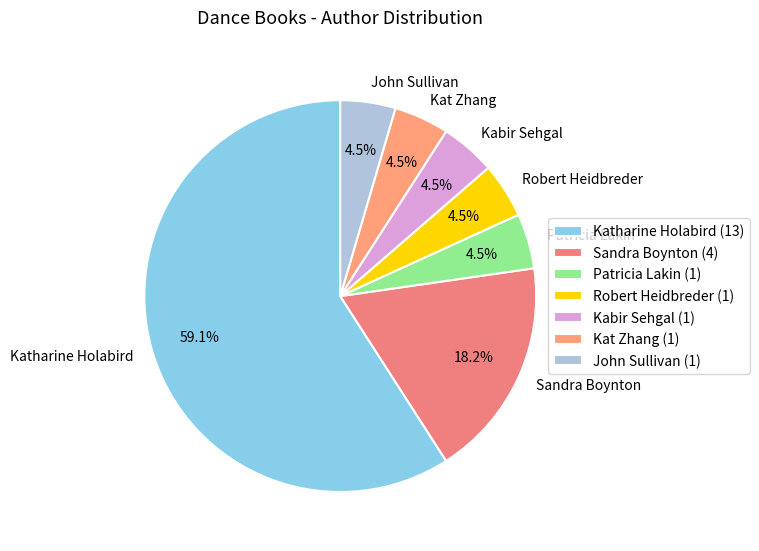

To the nearest percent, what is the combined percentage of Robert Heidbreder and Sandra Boynton?

23%